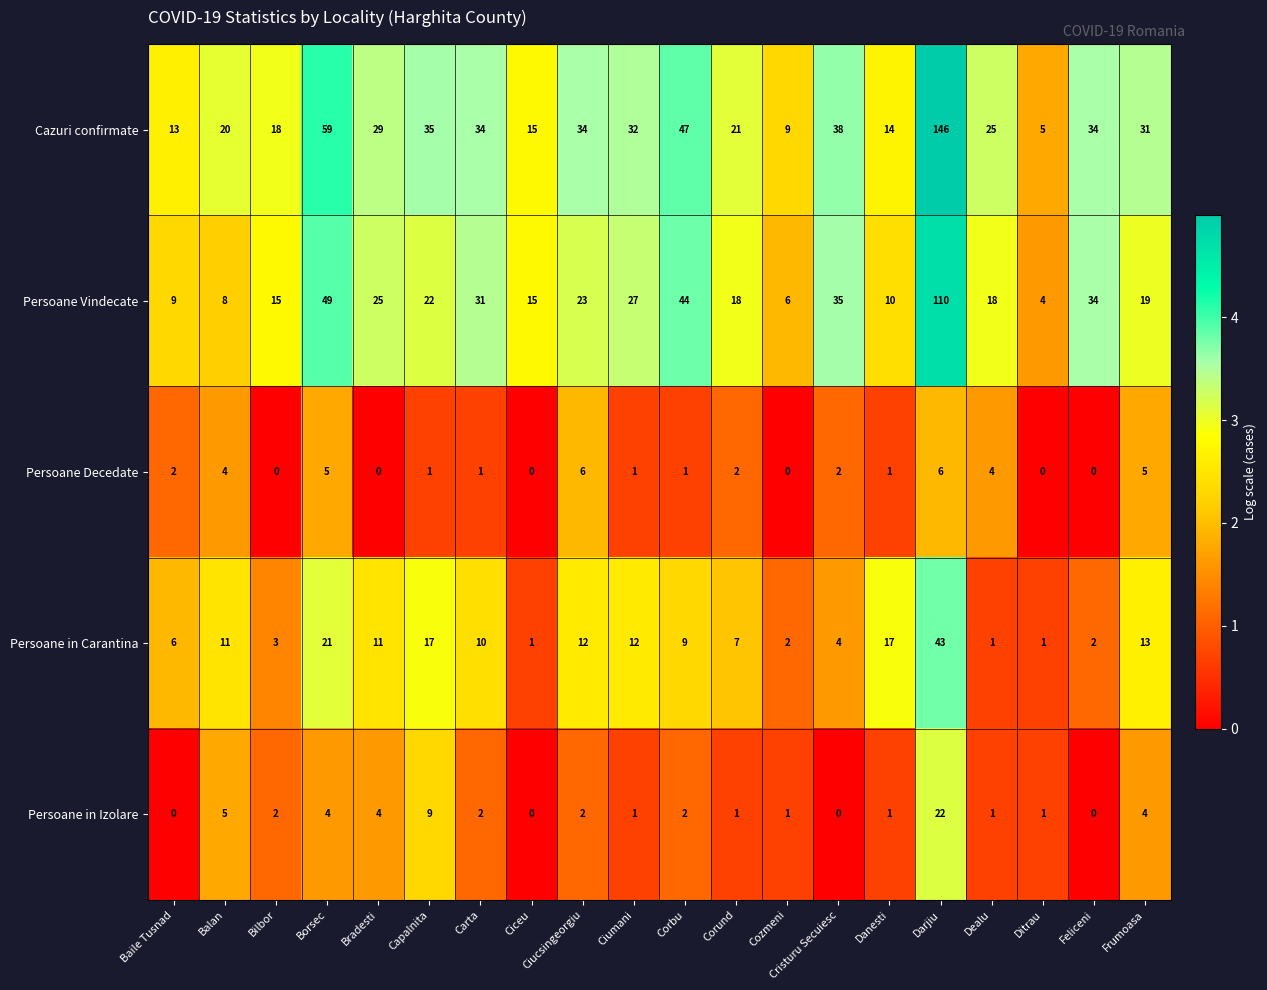

What is the maximum value shown in the chart?

146